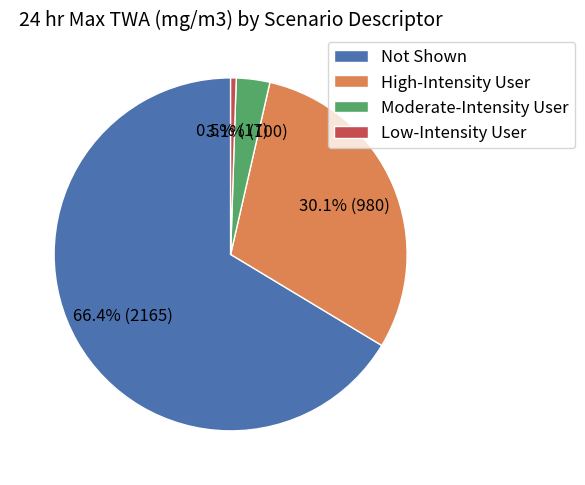

Rank the categories by value from lowest to highest.

Low-Intensity User, Moderate-Intensity User, High-Intensity User, Not Shown